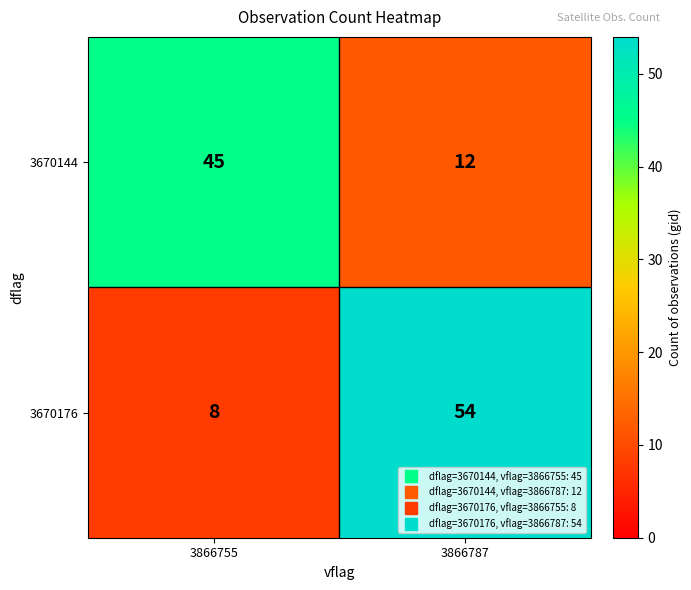

What is the total value across all series at 3866787?

66